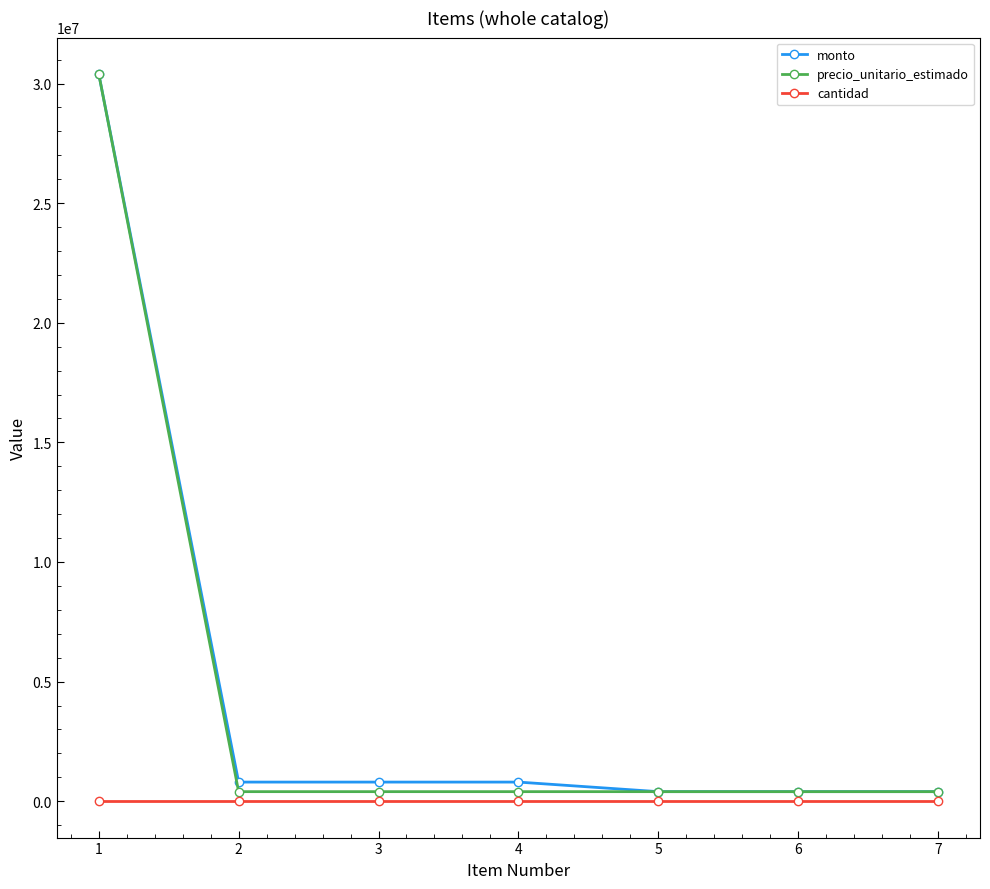

At which label does monto first exceed 800000?

1